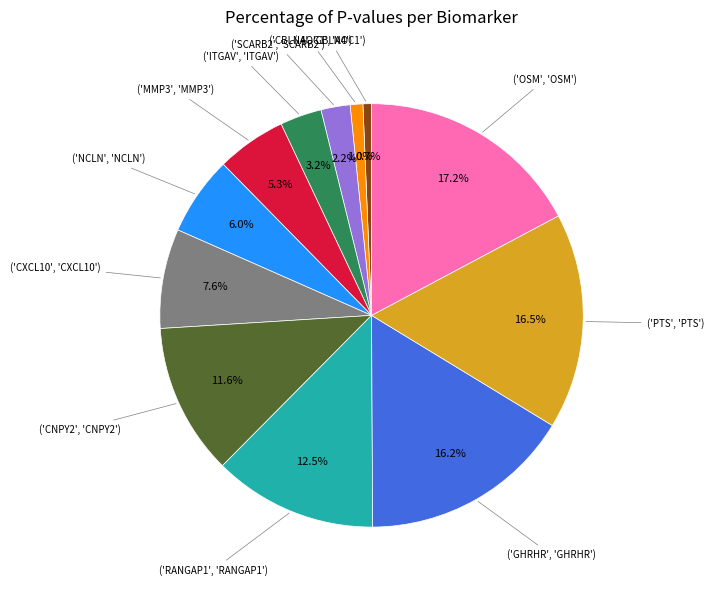

Does any single category account for the majority?

No